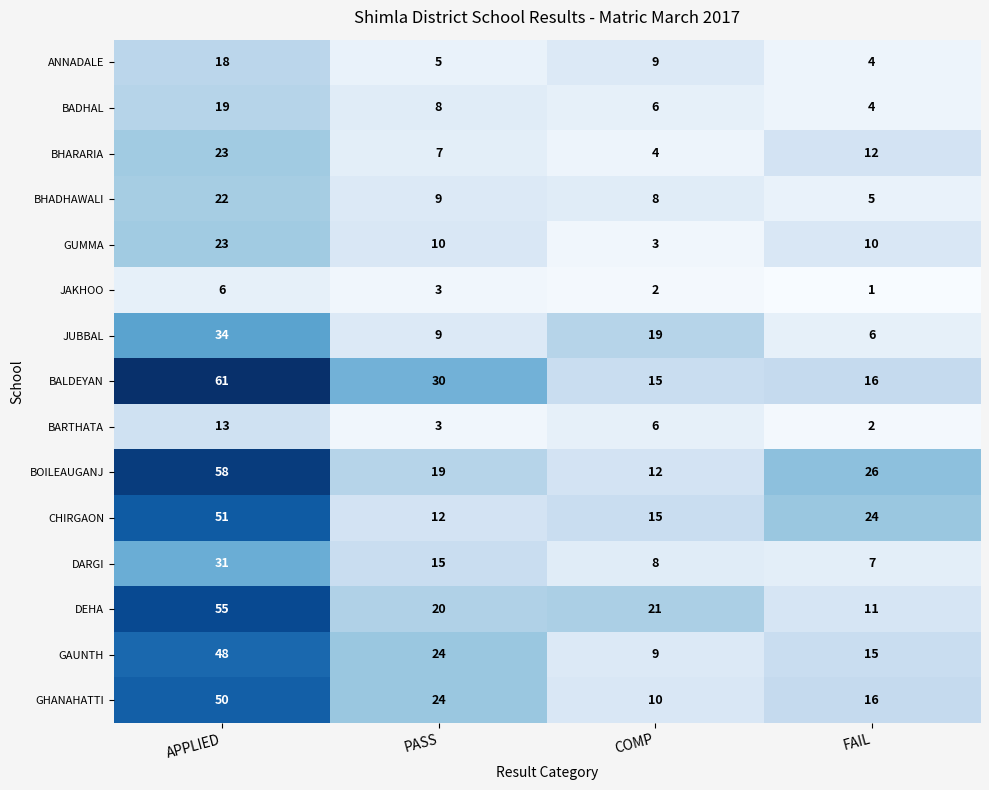

Which series has the largest total across all categories?

BALDEYAN